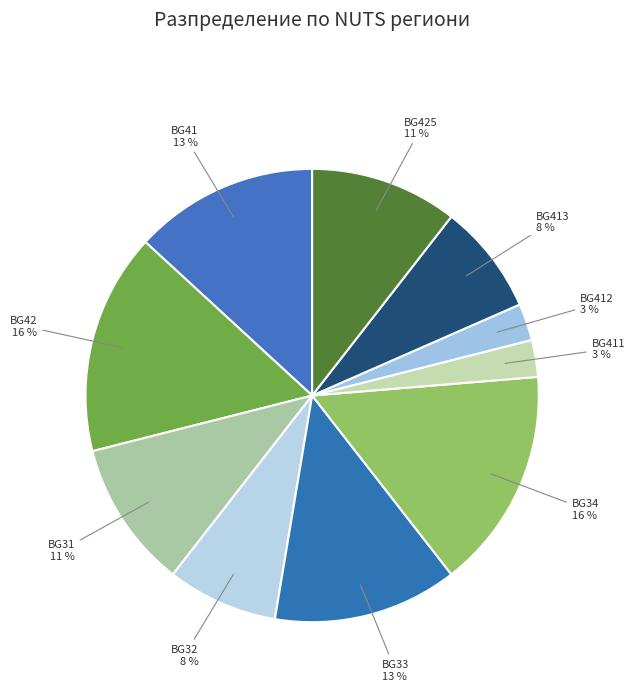

How many slices are in this pie chart?

10